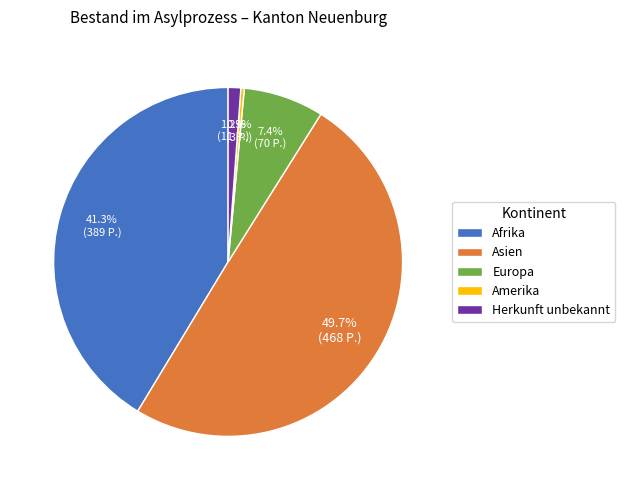

To the nearest percent, what portion does Asien represent?

50%